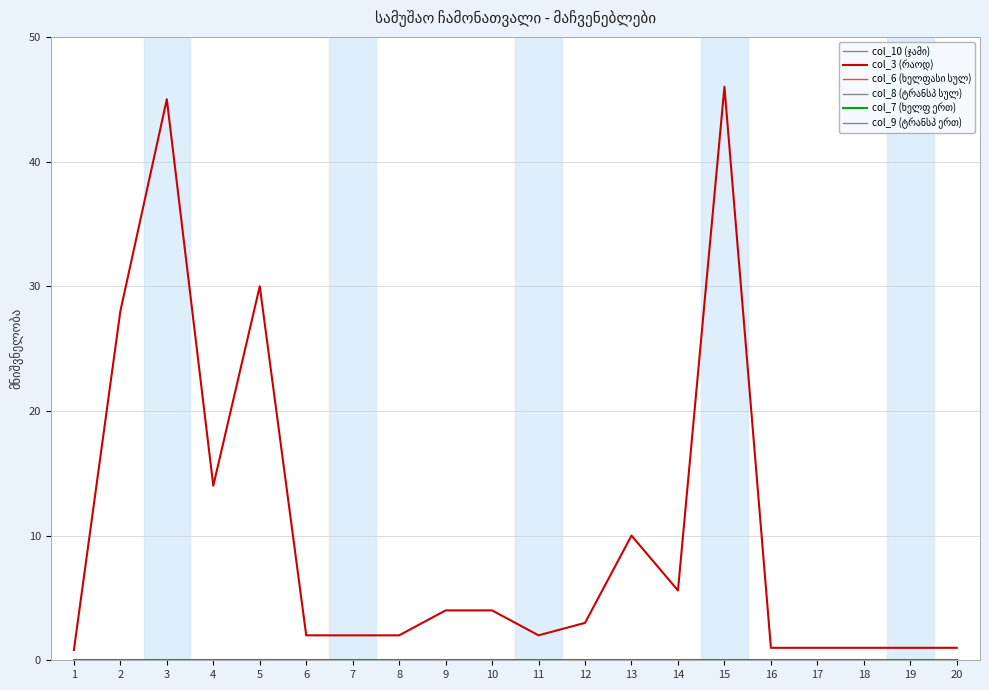

Does the chart display data point markers on the line(s)?

No